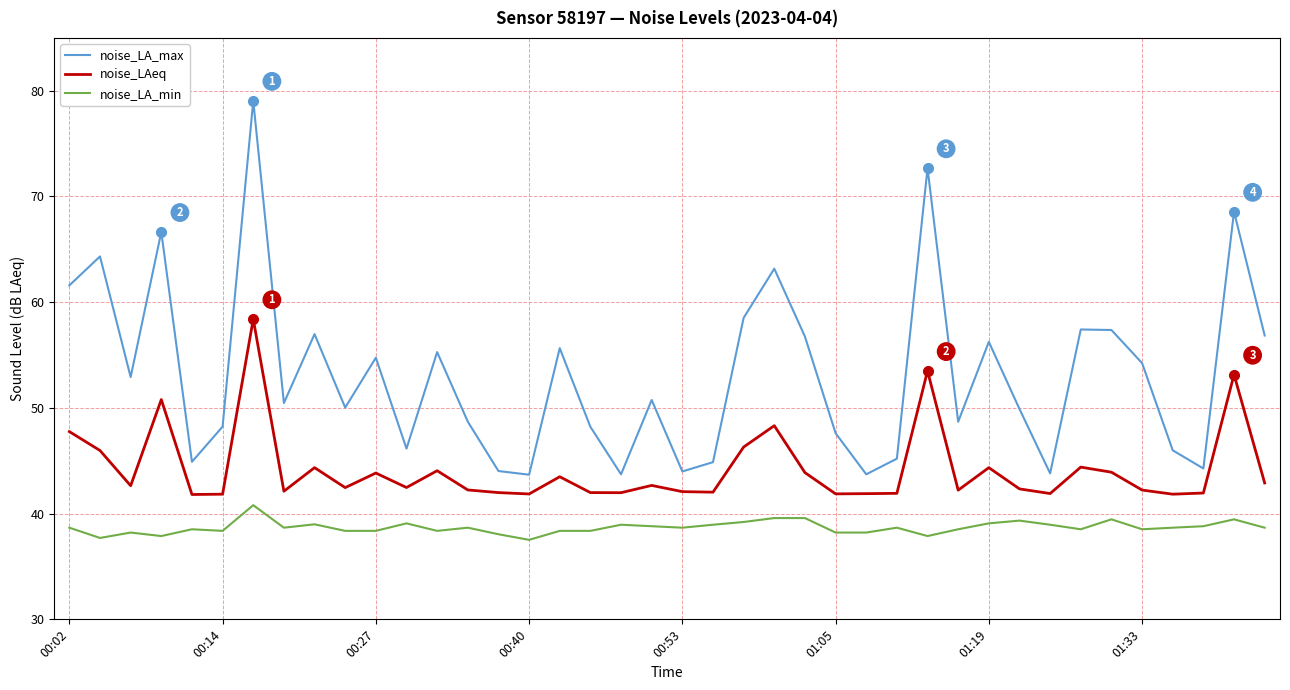

Rank the series by their maximum value, from lowest to highest.

noise_LA_min, noise_LAeq, noise_LA_max